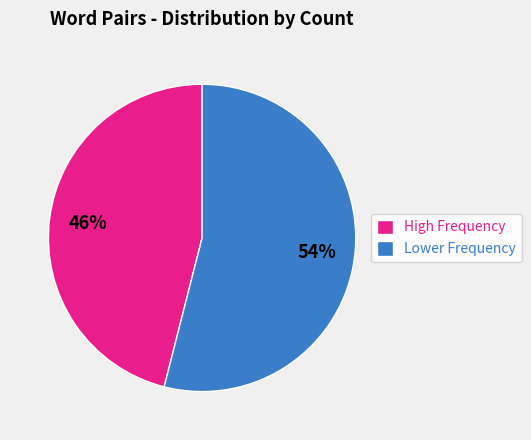

To the nearest percent, what is the average slice percentage?

50%